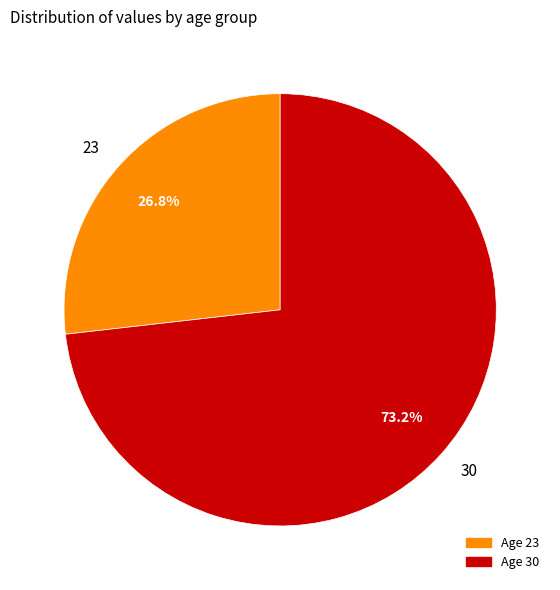

Which slice is the smallest?

23